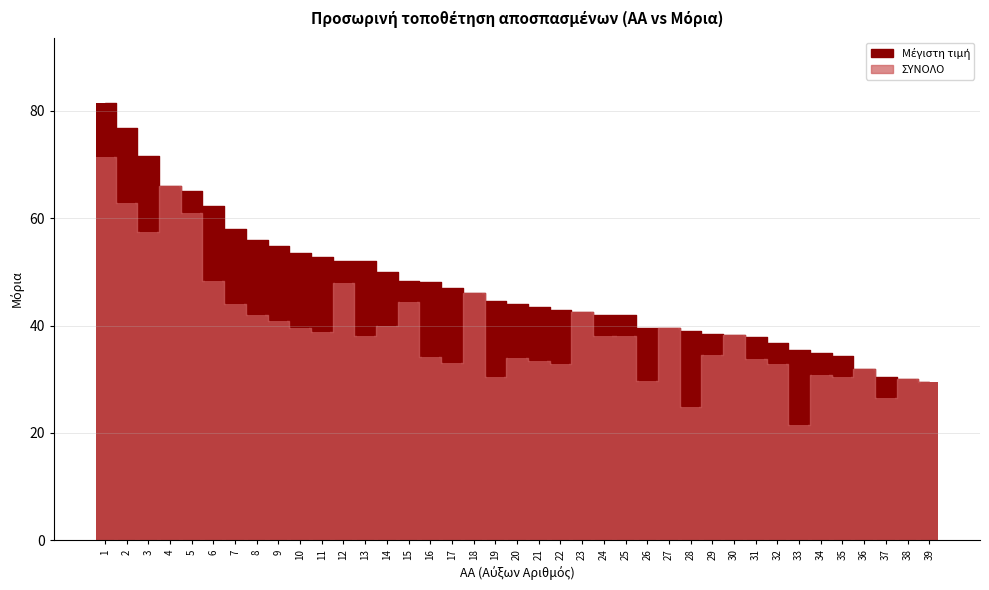

What is the difference between the second highest and second lowest values in the ΣΥΝΟΛΟ series?

41.1